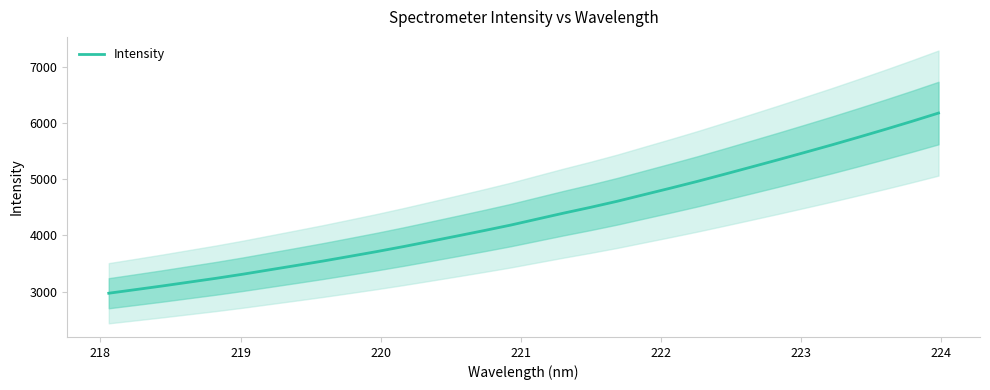

Reading left to right, extract all data points from this chart.

2972.4	3036.6	3101.5	3169.5	3237.4	3310.2	3388.1	3465.7	3544.5	3627.9	3712.2	3801.2	3894.6	3989.0	4084.6	4182.9	4290.5	4397.6	4500.1	4608.3	4725.7	4842.6	4962.3	5087.9	5215.5	5343.9	5475.1	5607.3	5744.1	5883.5	6026.7	6174.4